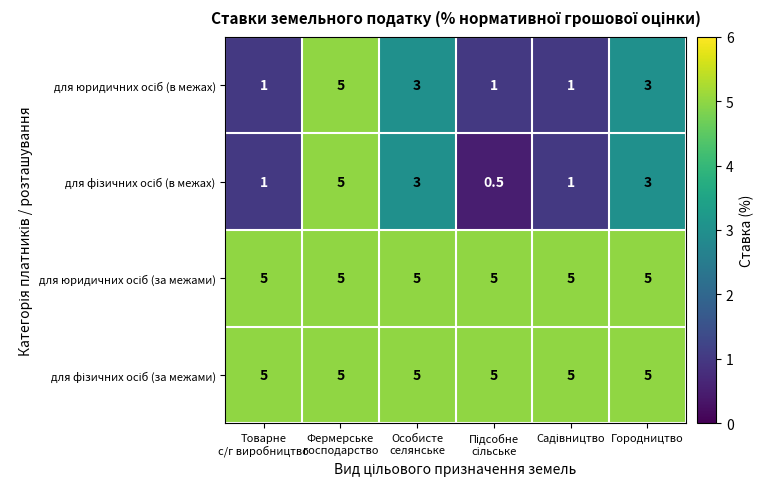

At how many categories does at least one series exceed 0?

6